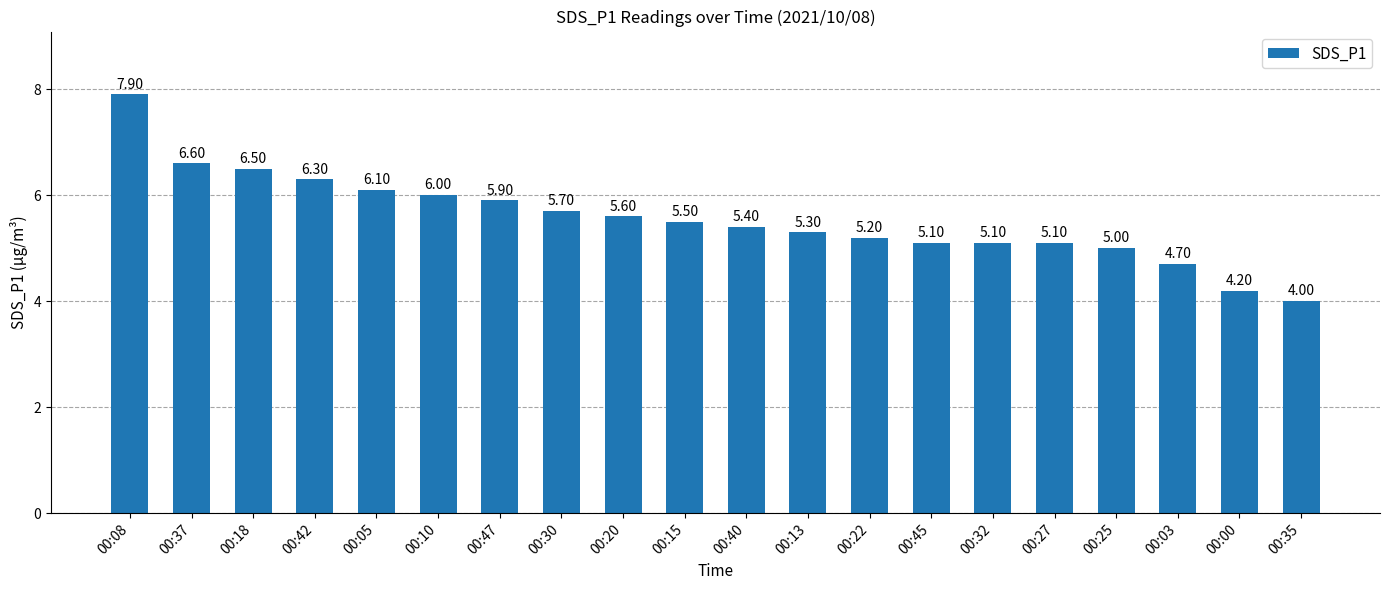

What is the difference between the second highest and second lowest values?

2.4